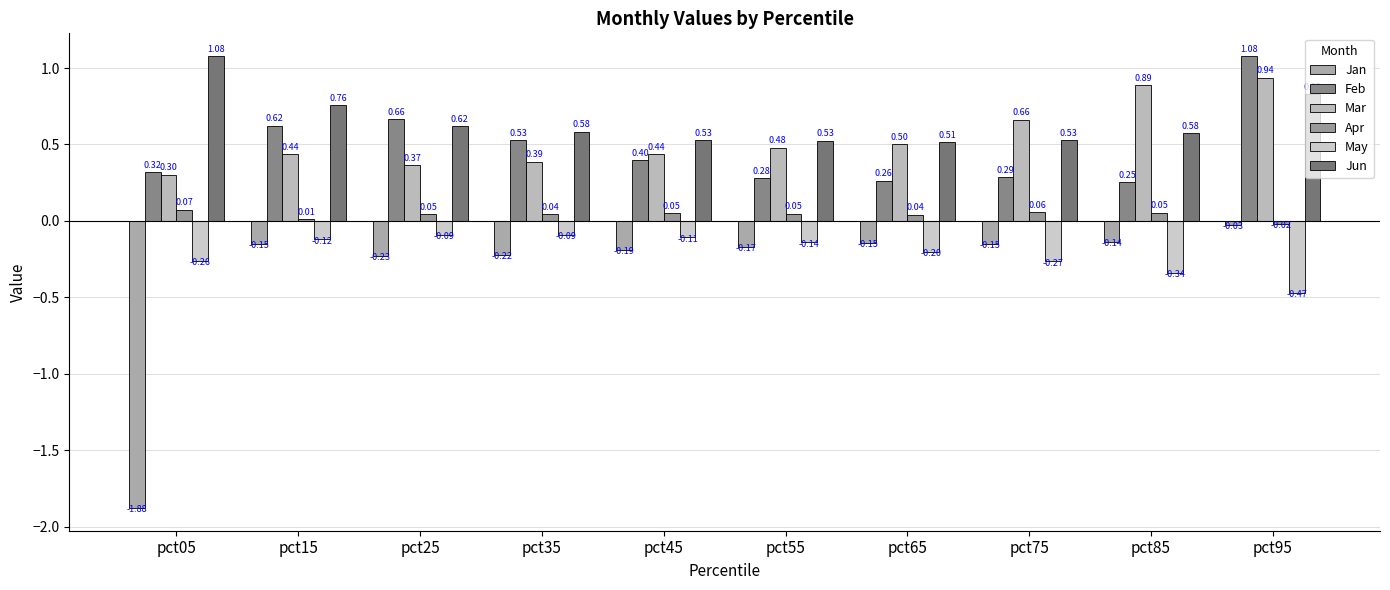

What are all the series names shown in the legend?

Jan, Feb, Mar, Apr, May, Jun